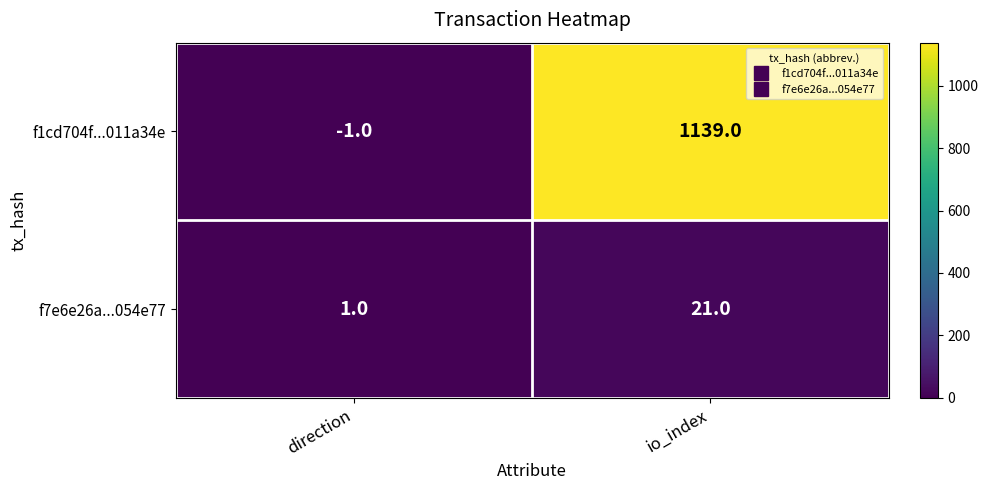

List the series in order of their peak value, highest first.

f1cd704f...011a34e, f7e6e26a...054e77